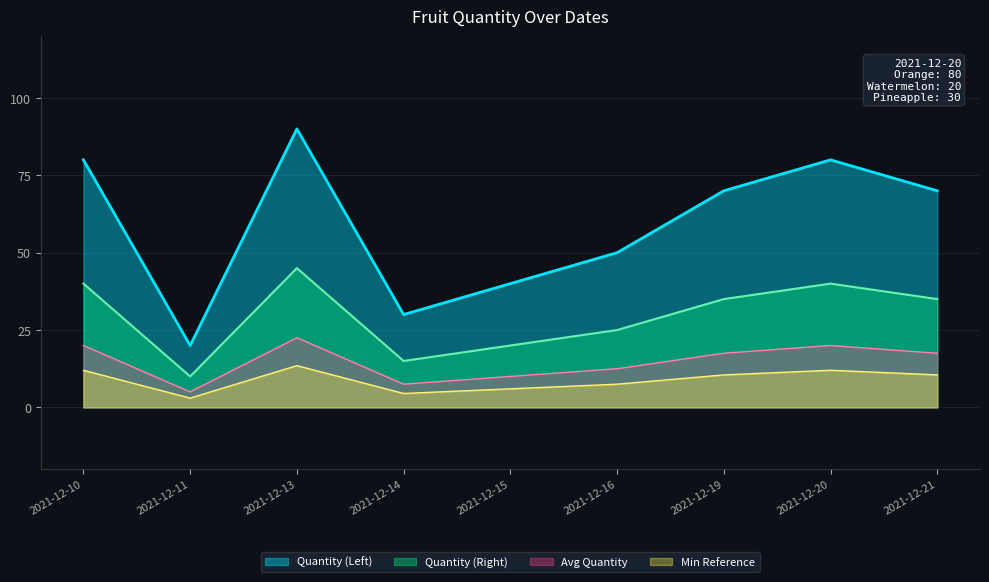

At which category does the chart reach its peak across all series?

2021-12-13